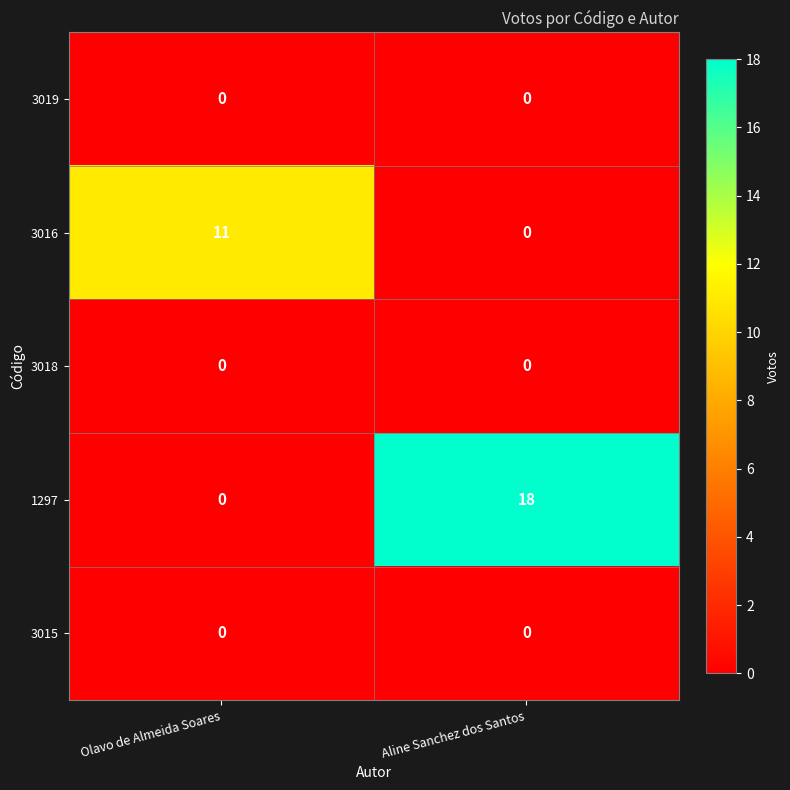

How many categories are shown in the chart?

2